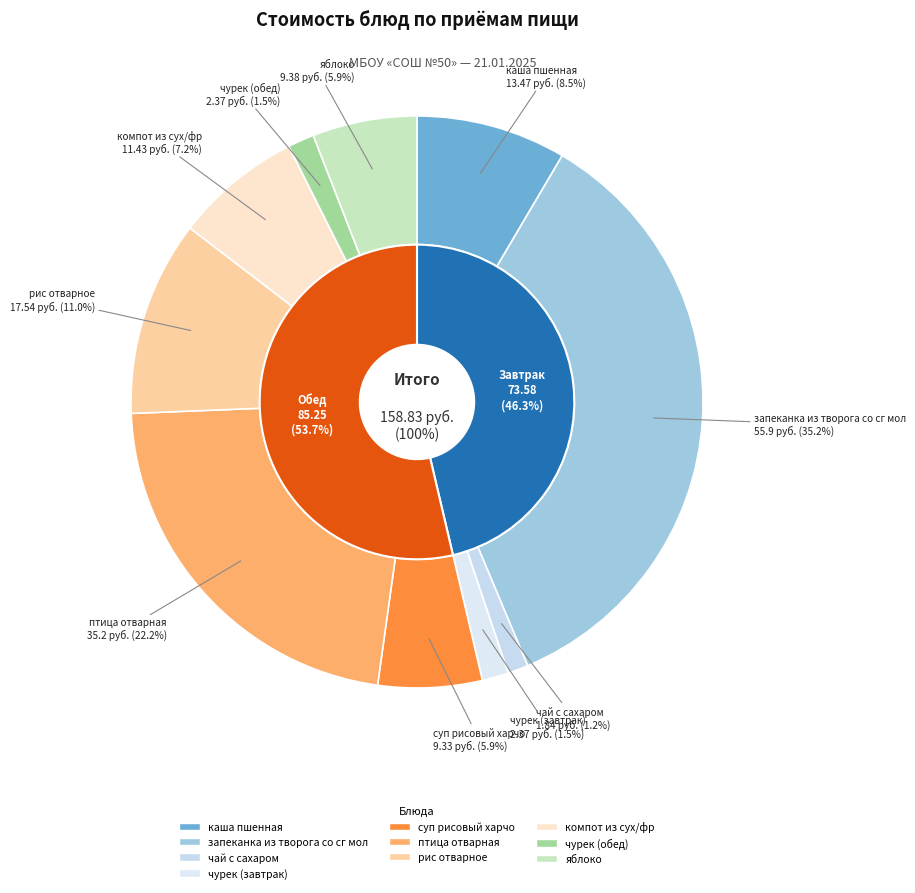

To the nearest percent, what percentage of the pie is каша пшенная?

8%